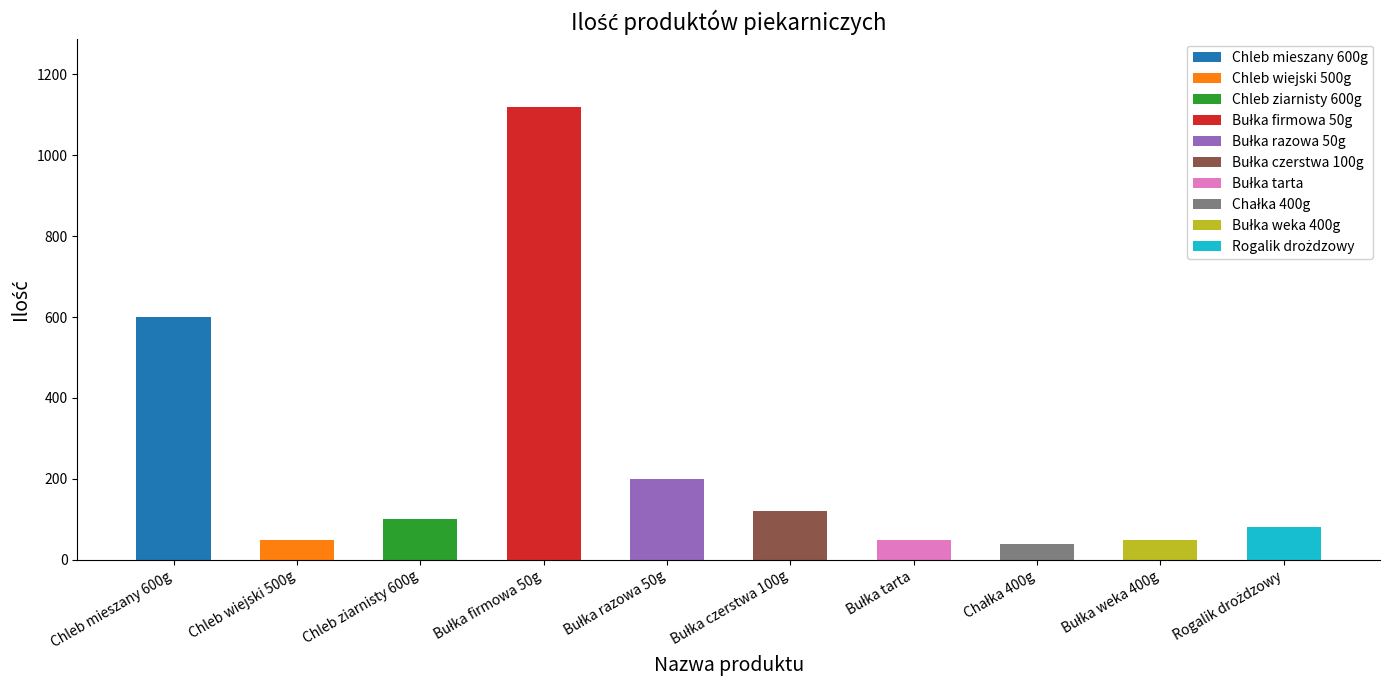

What is the ratio of the value at Chleb ziarnisty 600g to the value at Bułka czerstwa 100g?

0.8